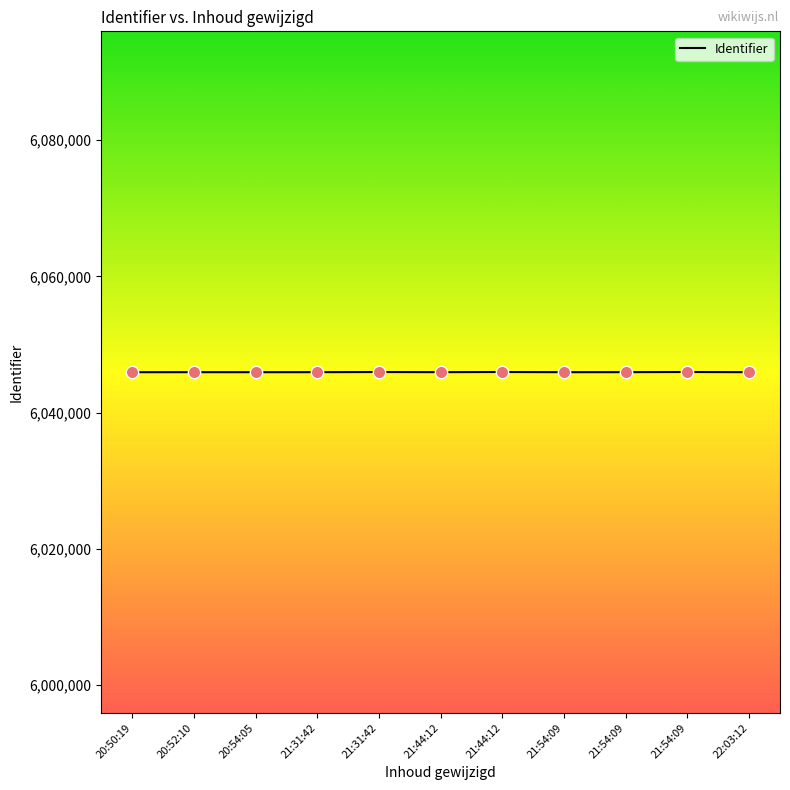

What is the change in value from 21:31:42 to 22:03:12?

-22